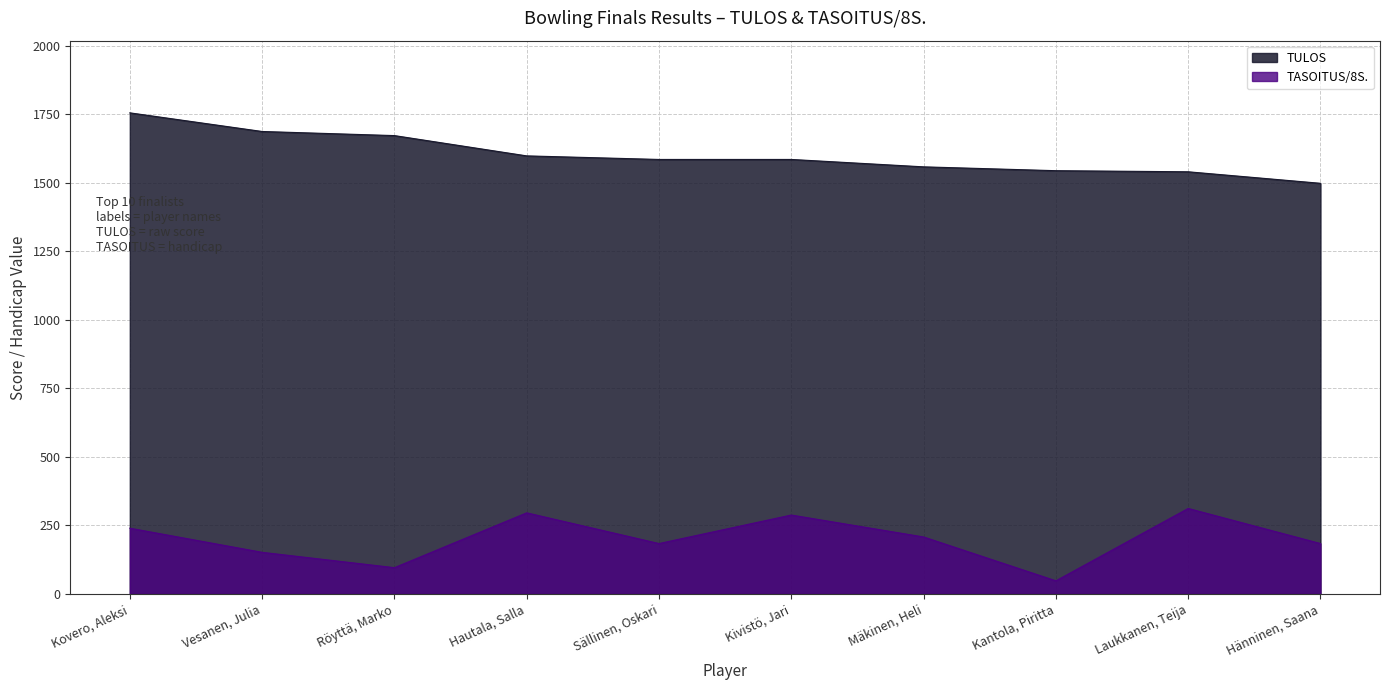

True or false: TULOS has a value of 1544 at Kantola, Piritta.

True